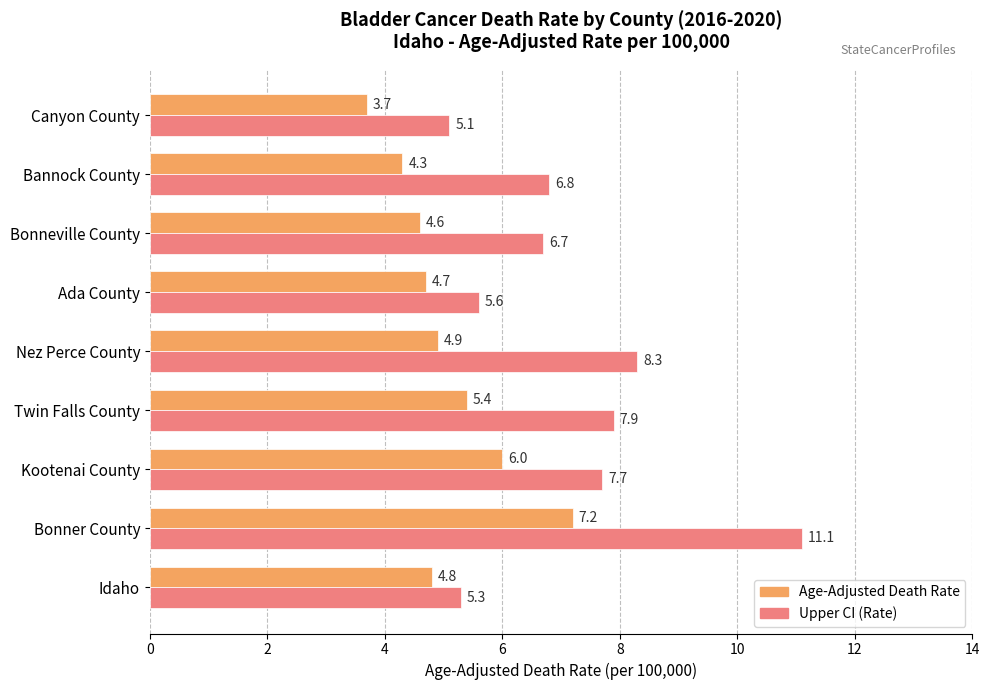

What is the maximum value shown in the chart?

11.1